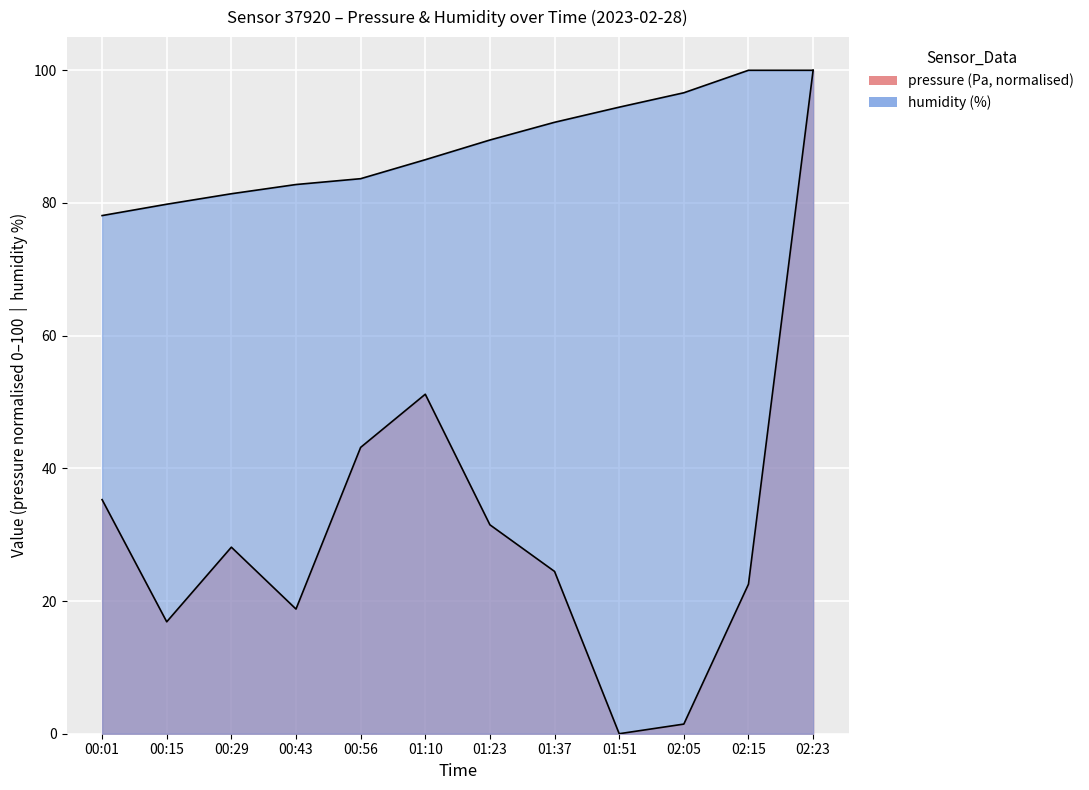

Is it true that humidity equals 92.2 at 01:37?

True